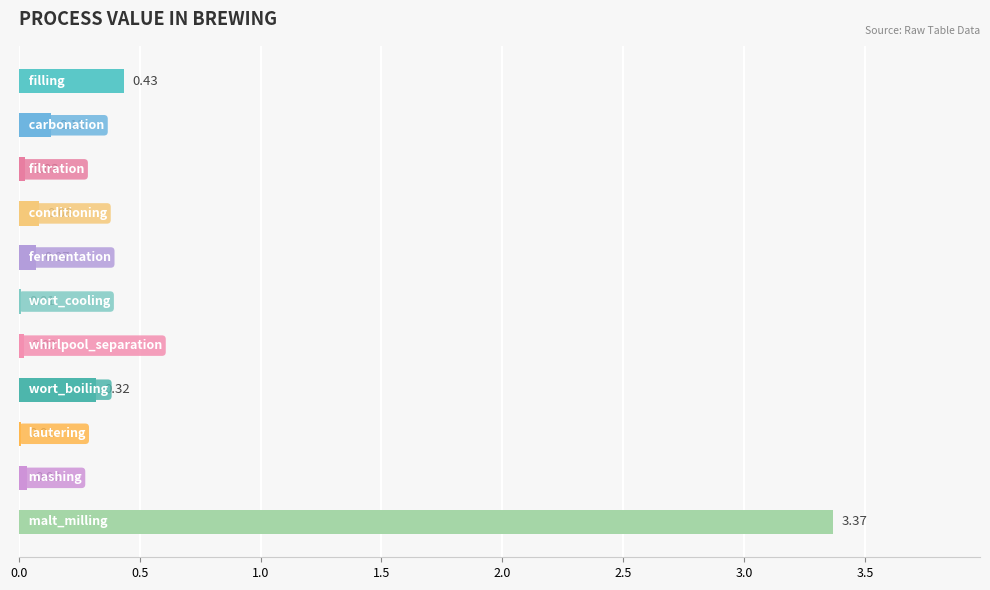

What is the sum of all values?

4.5